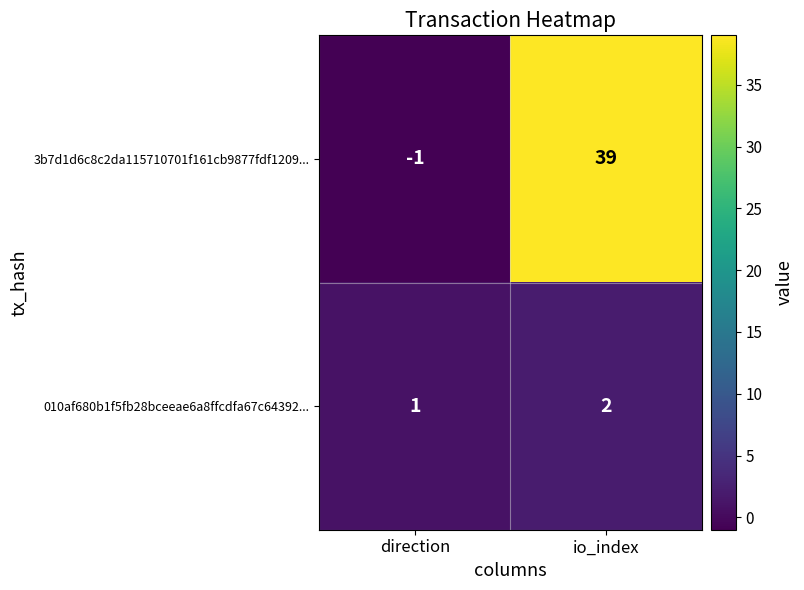

What is the spread (max minus min) of values at io_index?

37